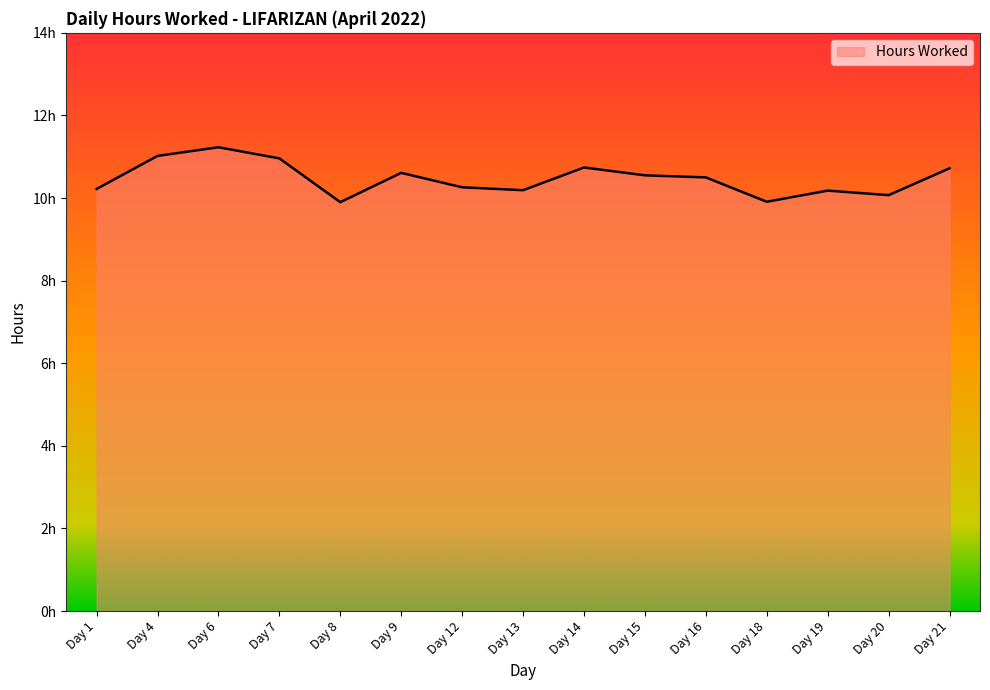

Reading left to right, what are all the values shown in this chart?

Day 1=10.2	Day 4=11.0	Day 6=11.2	Day 7=11.0	Day 8=9.9	Day 9=10.6	Day 12=10.3	Day 13=10.2	Day 14=10.7	Day 15=10.6	Day 16=10.5	Day 18=9.9	Day 19=10.2	Day 20=10.1	Day 21=10.7